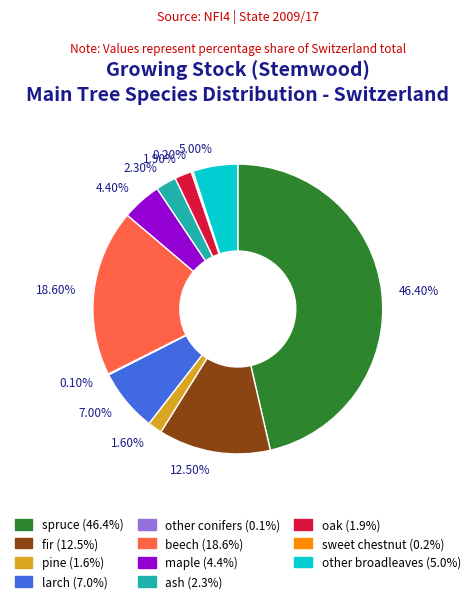

Does any single category account for the majority?

No